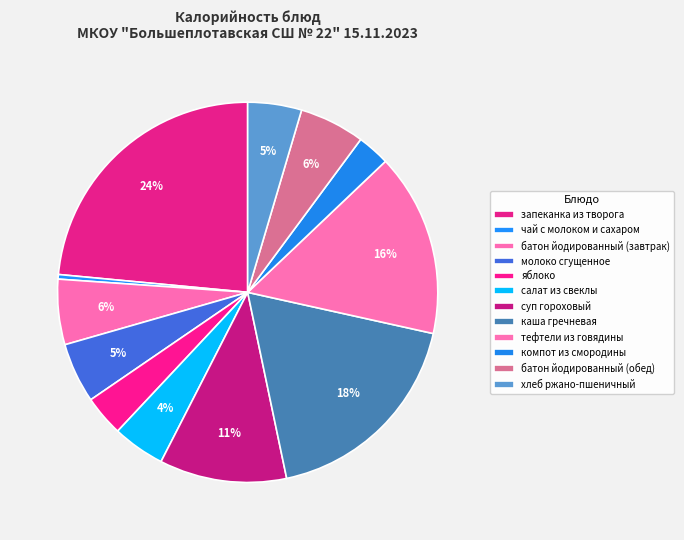

The суп гороховый slice represents 18% of the pie. True or false?

False